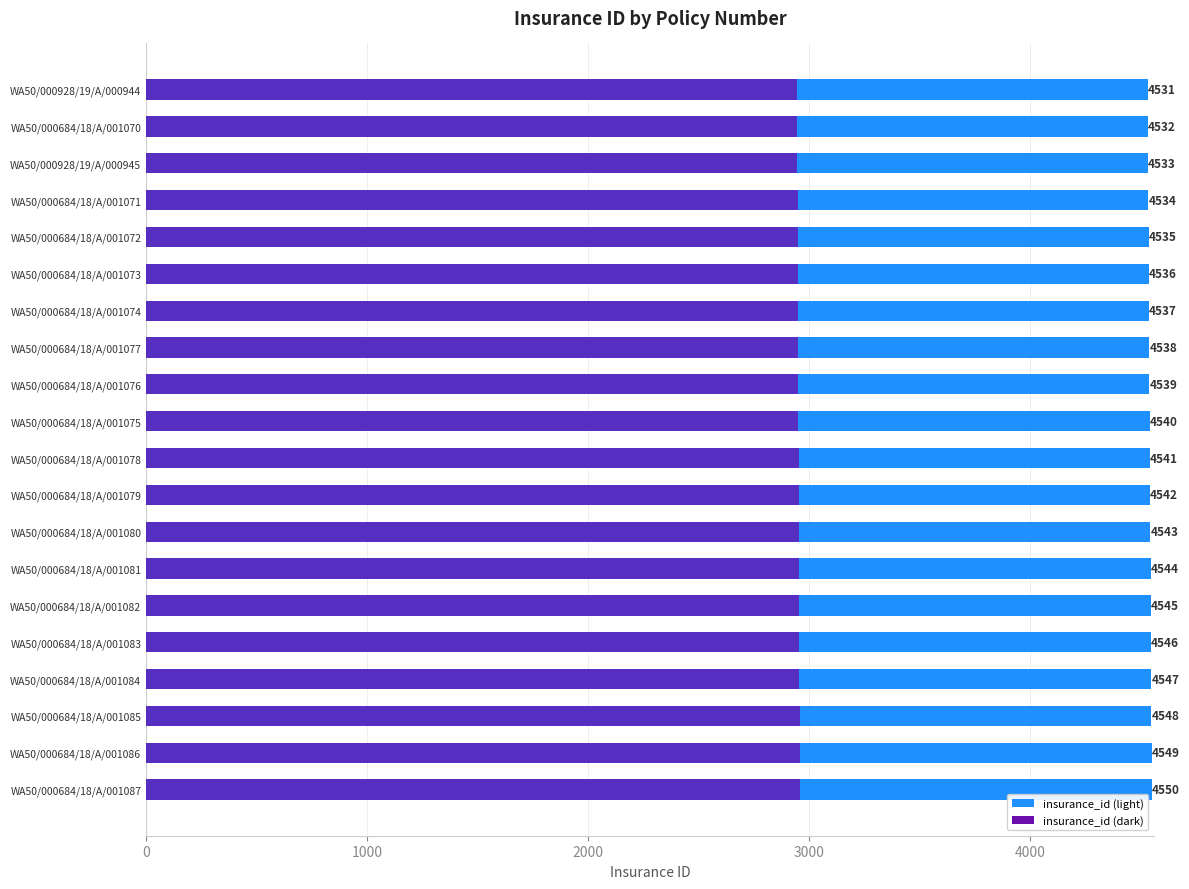

How many bars are there in total?

20